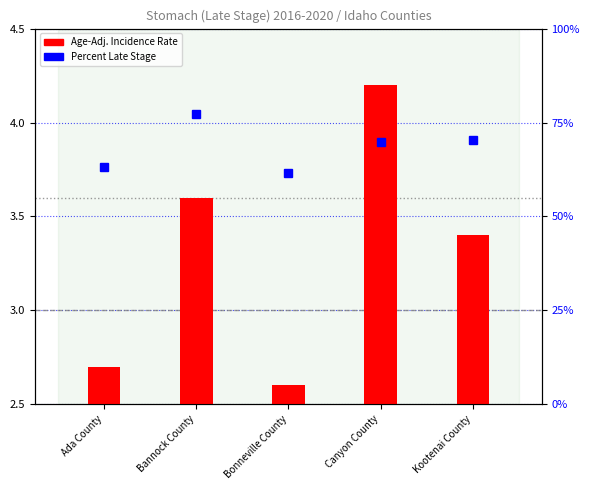

How many values in the Percent Late Stage series are below 69?

2